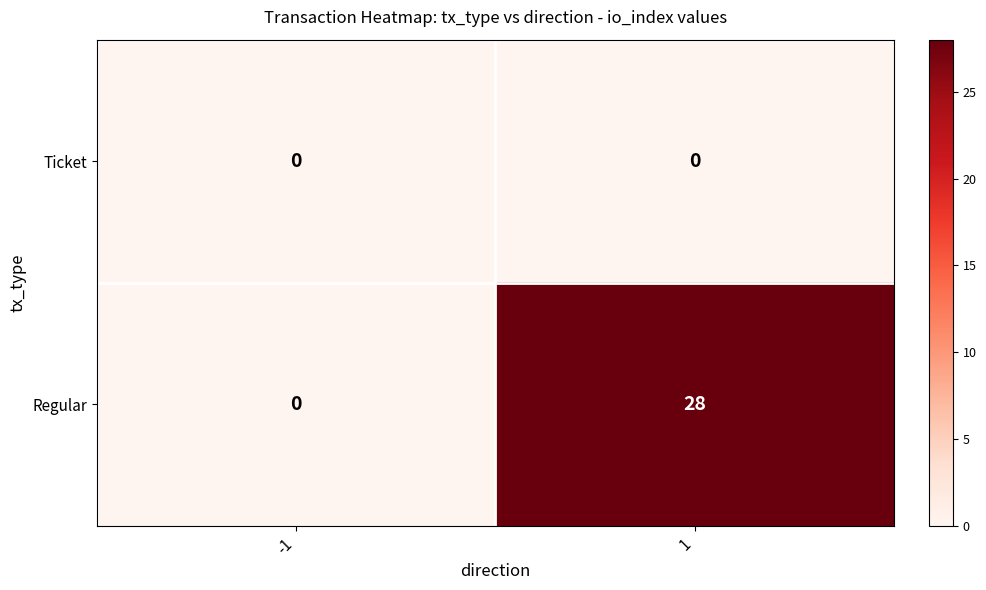

Between -1 and 1, which series saw the biggest shift?

Regular